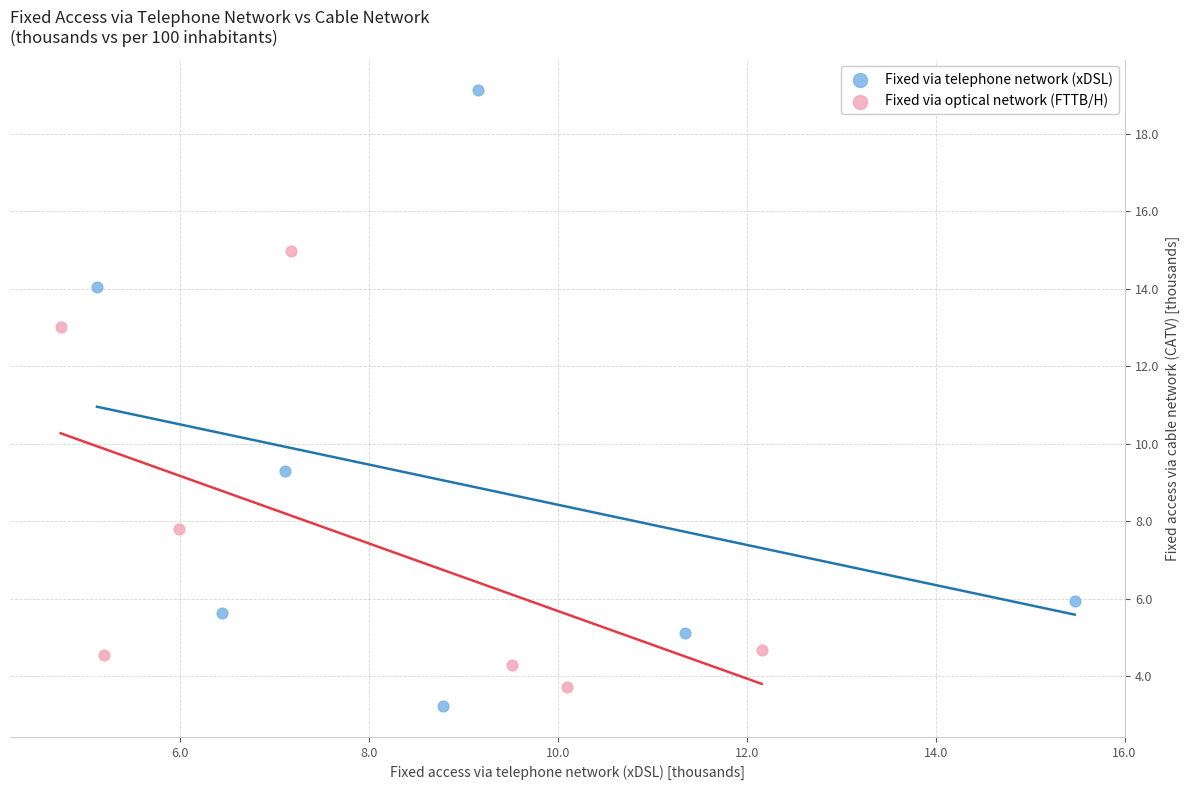

Which series has the largest Y range (max minus min)?

Fixed via telephone network (xDSL)